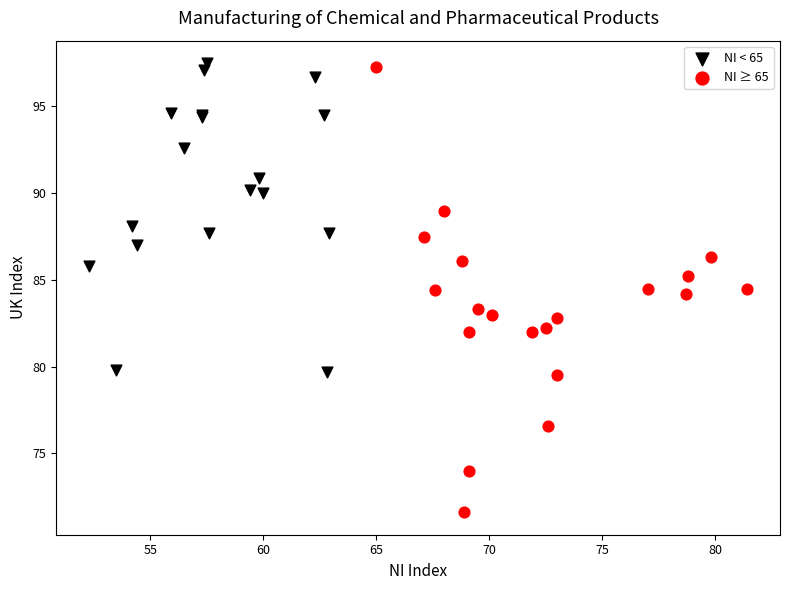

Which series has the largest Y range (max minus min)?

NI ≥ 65